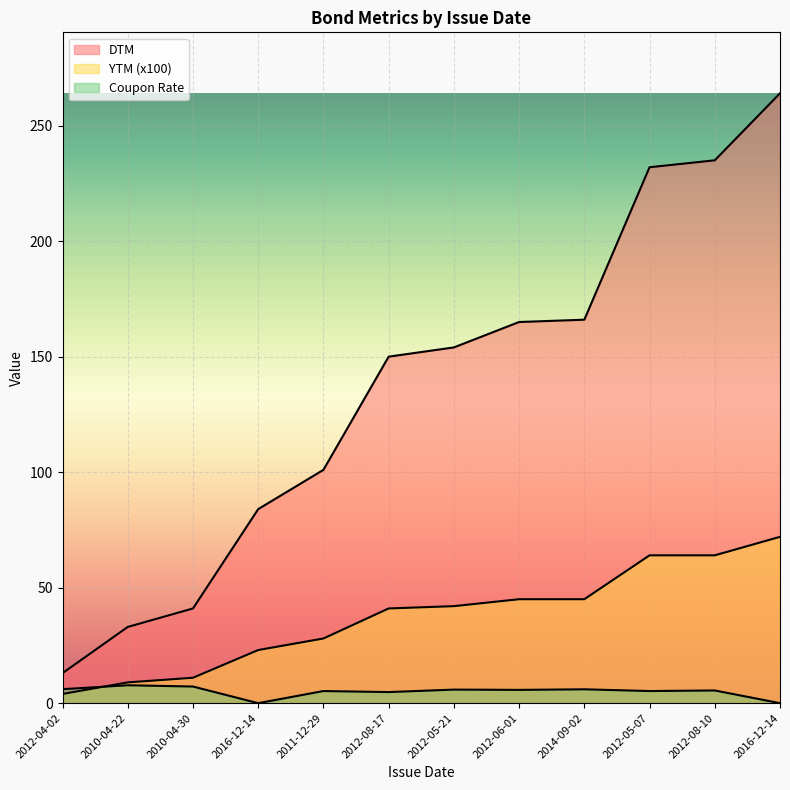

Rank the series by their maximum value, from highest to lowest.

DTM, YTM, Coupon Rate